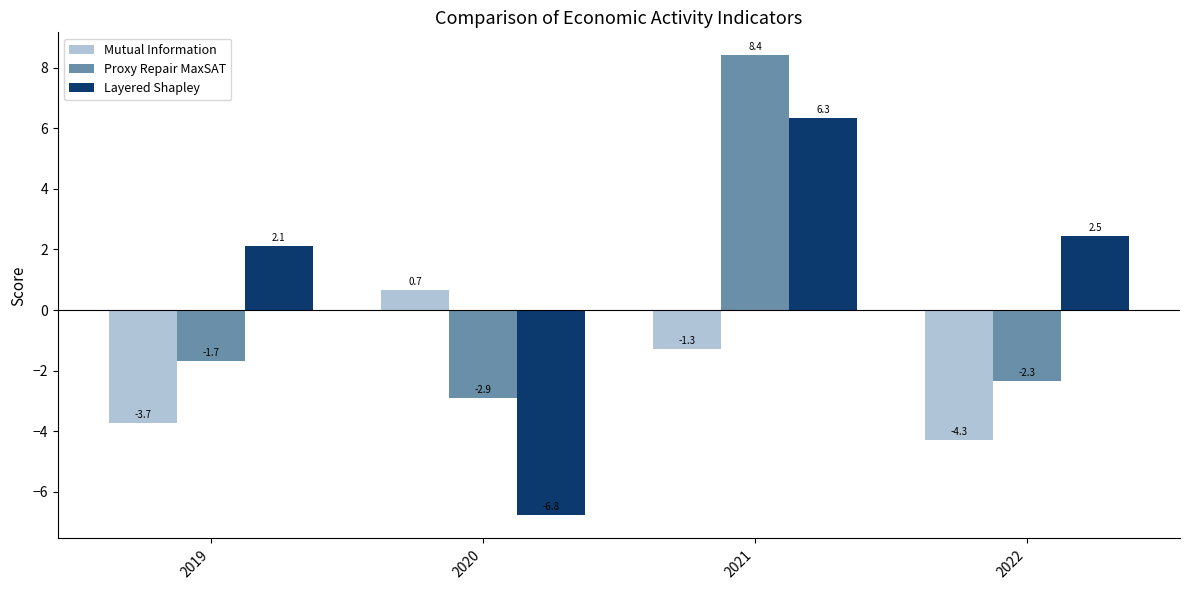

Which series has the widest spread of values?

Layered Shapley